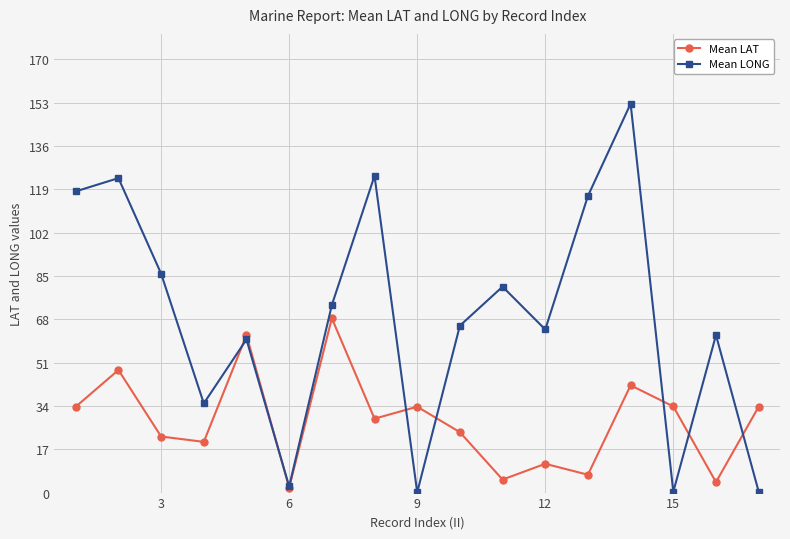

What is the average value of the Mean LAT series?

28.2